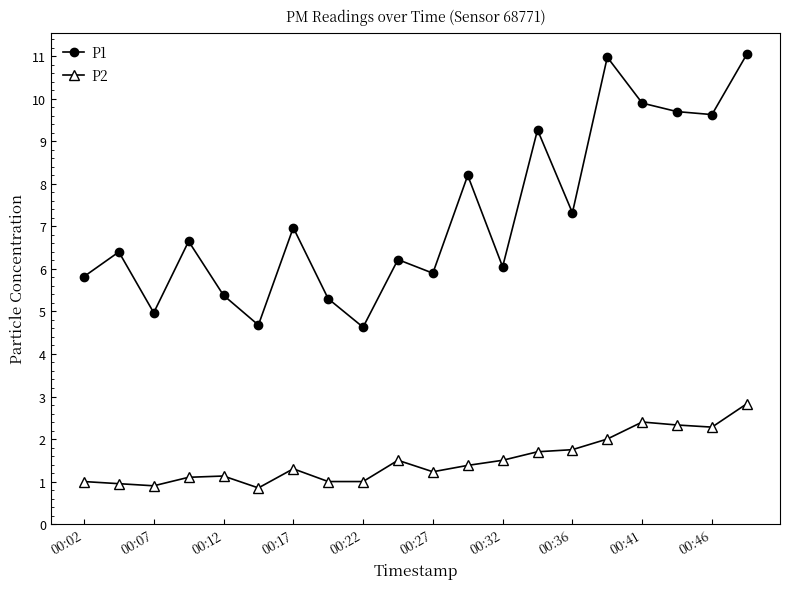

How many data points does each series have?

20